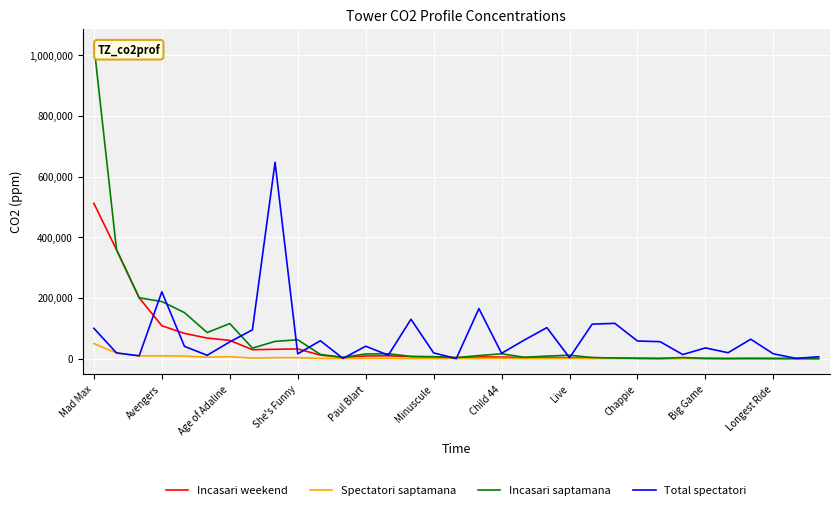

Rank the series by their maximum value, from lowest to highest.

Spectatori saptamana, Incasari weekend, Total spectatori, Incasari saptamana